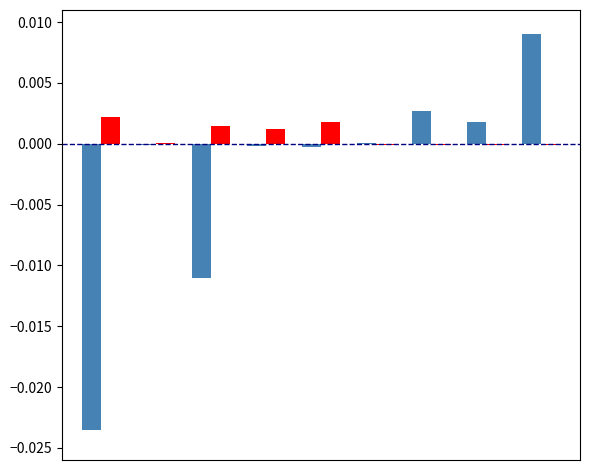

The ID series shows 0.0 at 8. True or false?

True